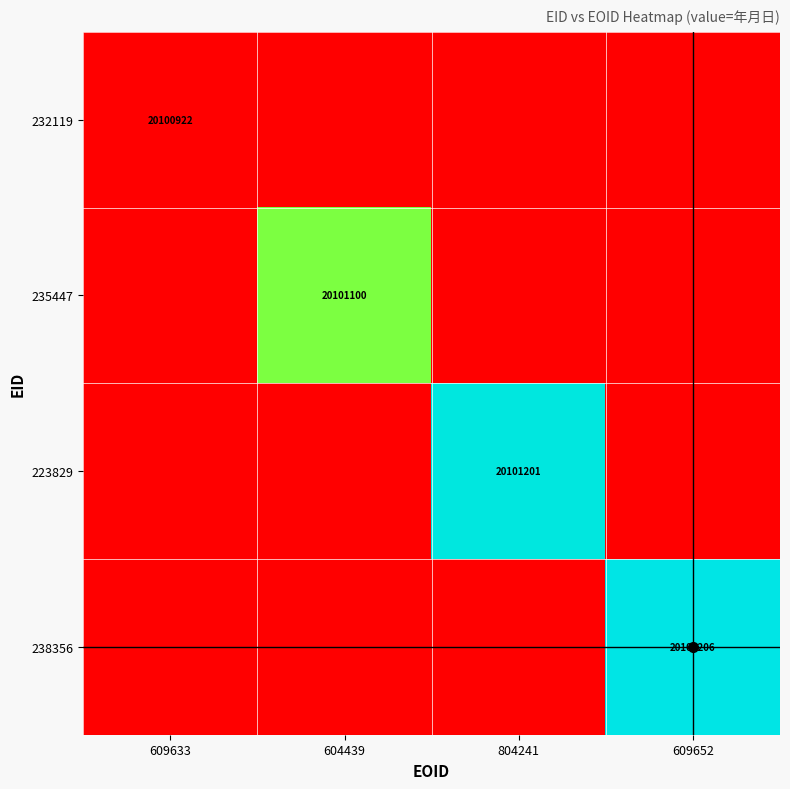

Between 604439 and 804241, which is larger?

604439